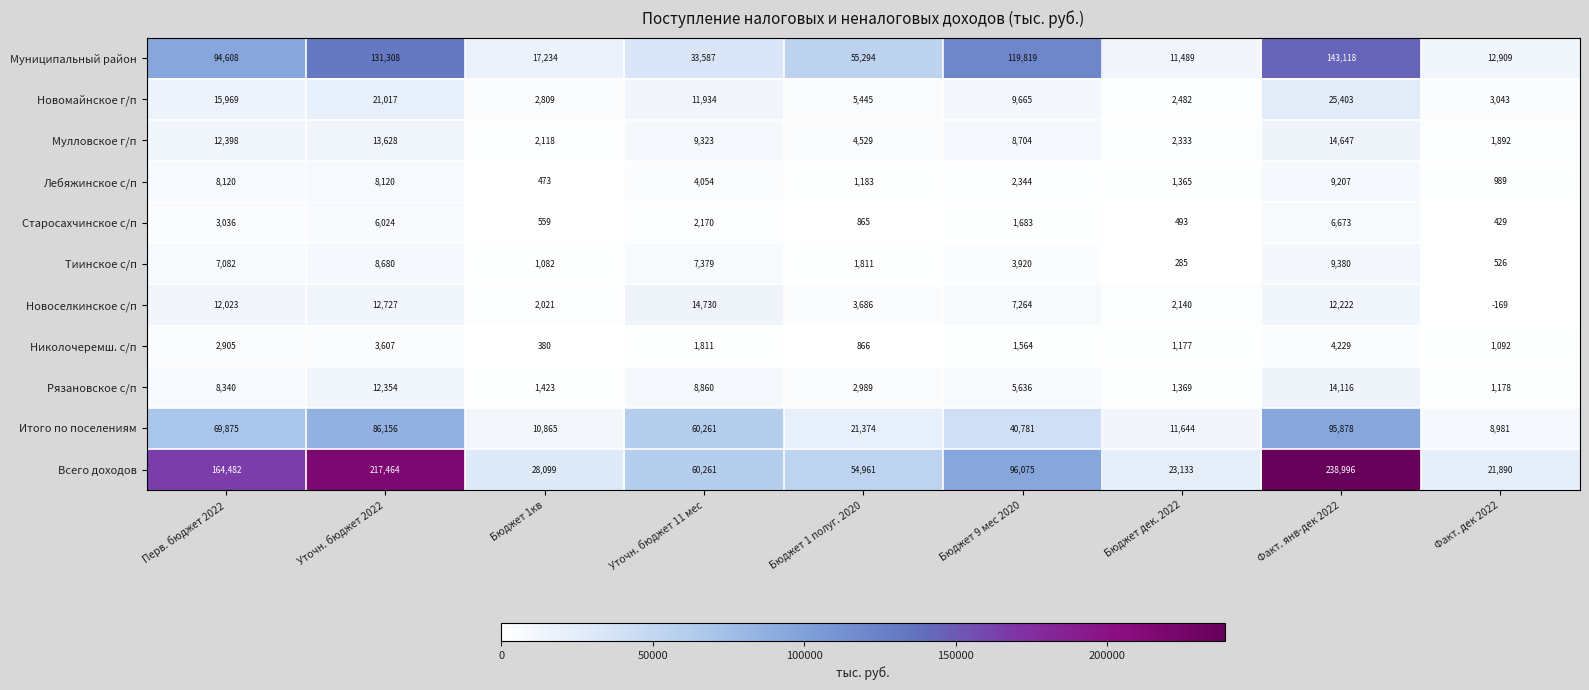

Between Перв. бюджет 2022 and Бюджет 1кв, which series saw the biggest shift?

Всего доходов